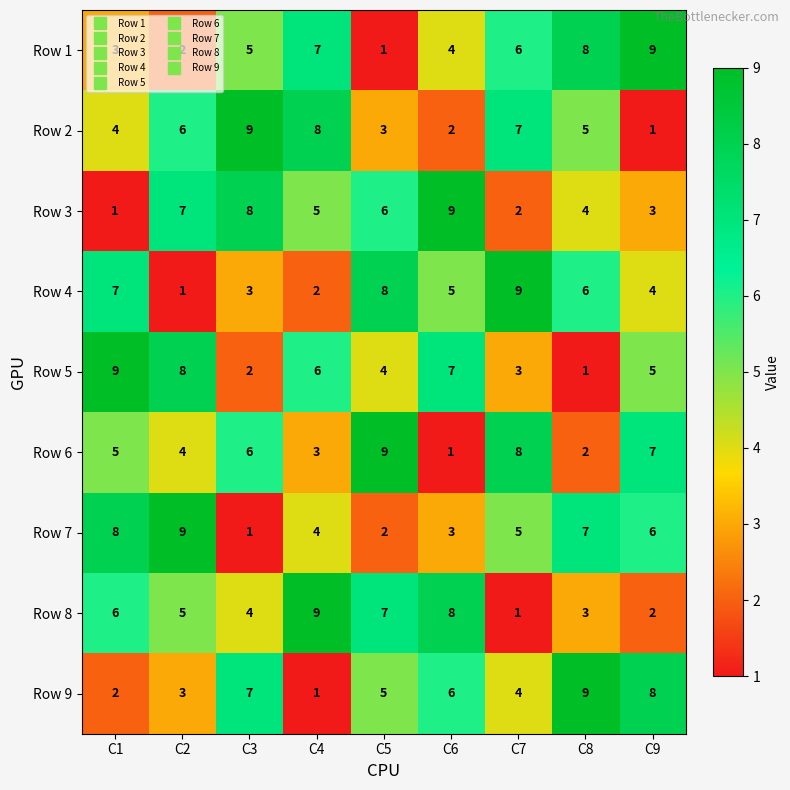

What is the average value of the Row 2 series?

5